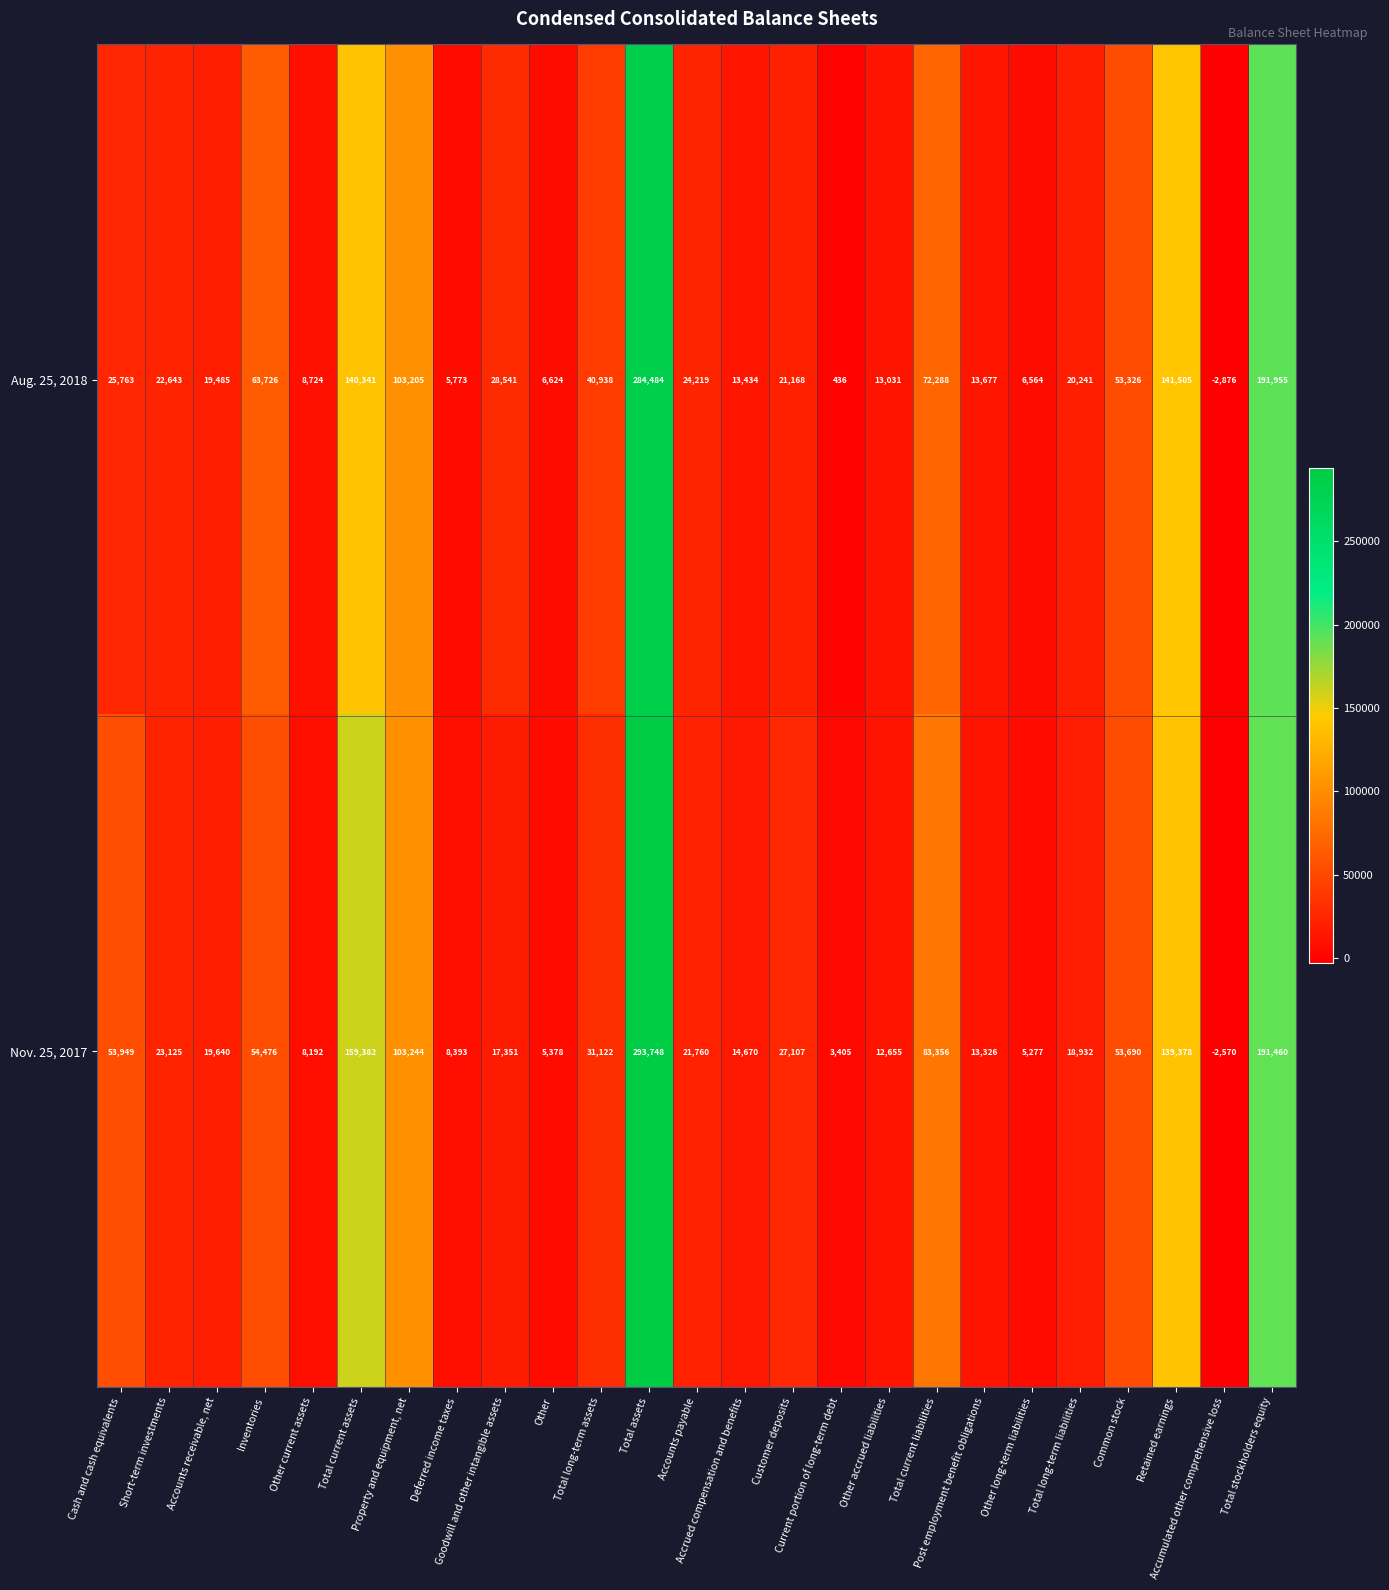

Rank the series by their maximum value, from lowest to highest.

Aug. 25, 2018, Nov. 25, 2017